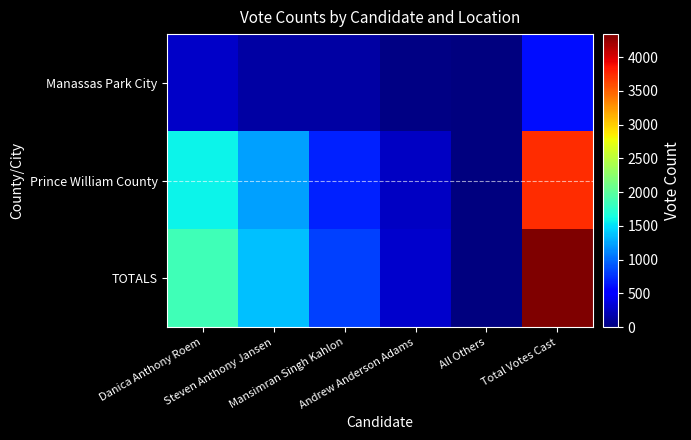

Which series changed the most between Mansimran Singh Kahlon and Andrew Anderson Adams?

TOTALS